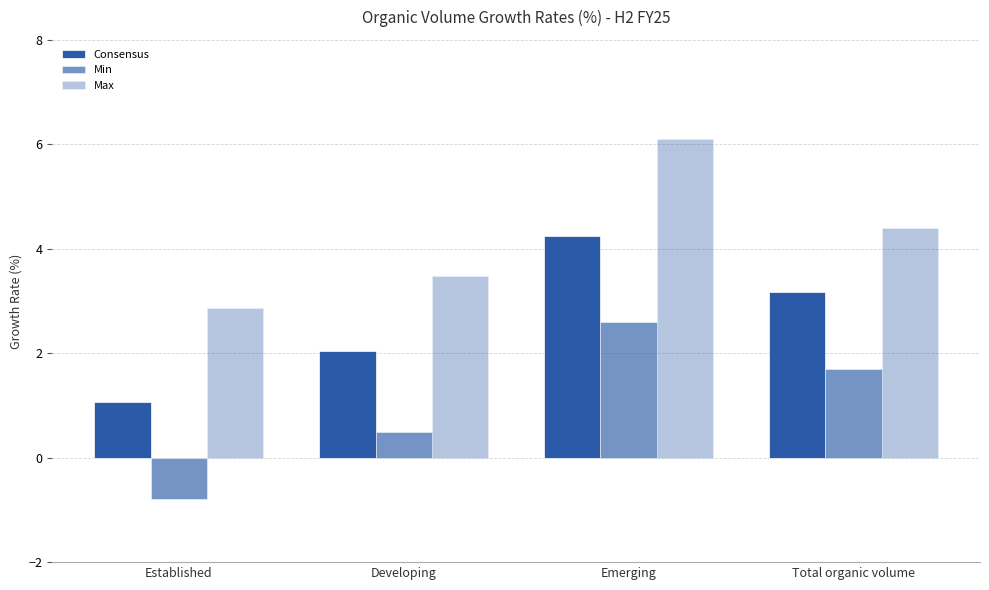

At which category is the sum across all series the highest?

Emerging